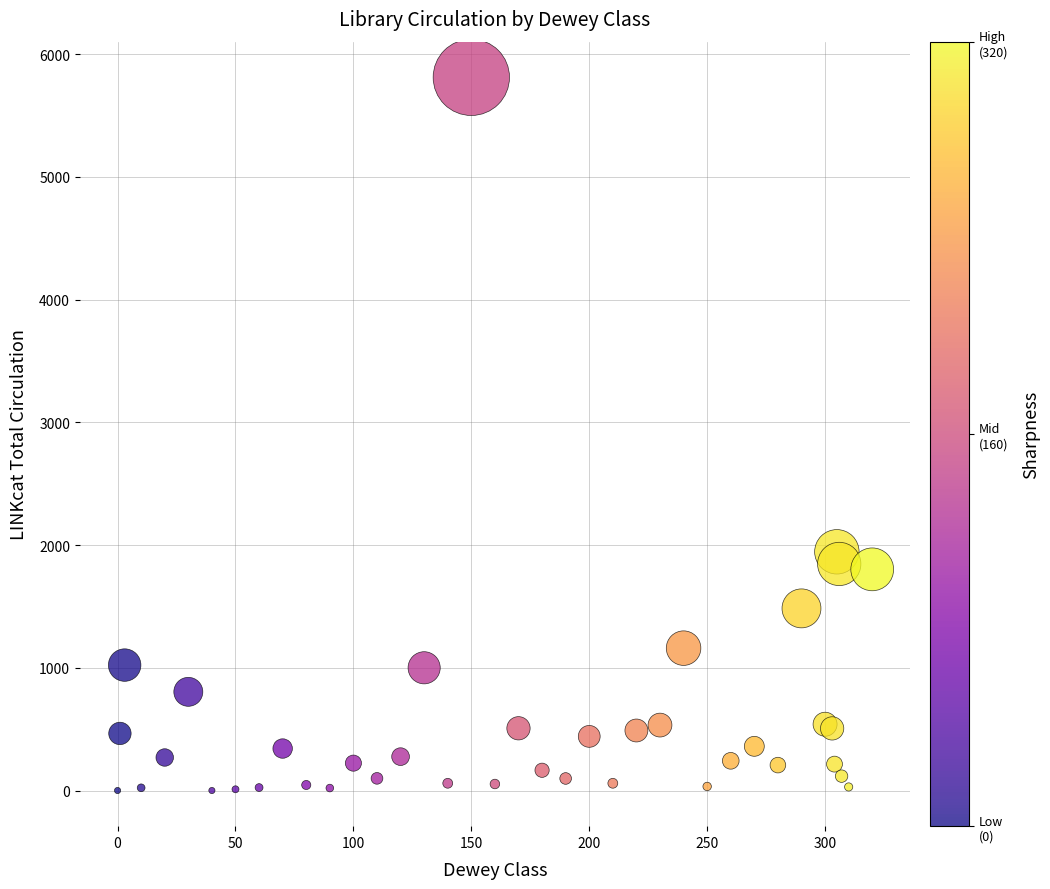

What Y value in the scatter plot is closest to 2905?

1945